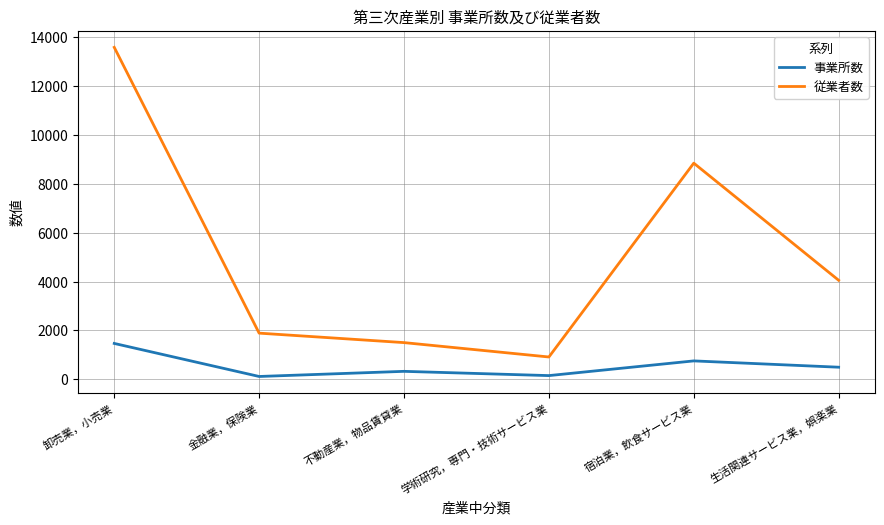

What is the minimum value for 事業所数?

119